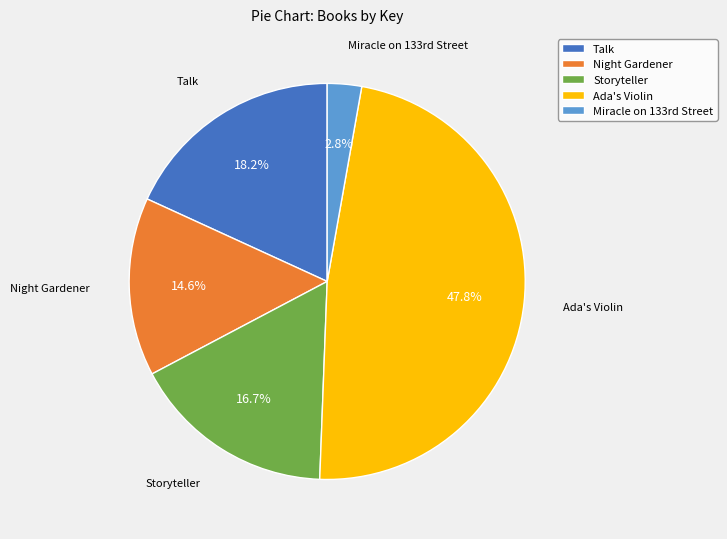

What percentage is NOT represented by Ada's Violin?

52.2%